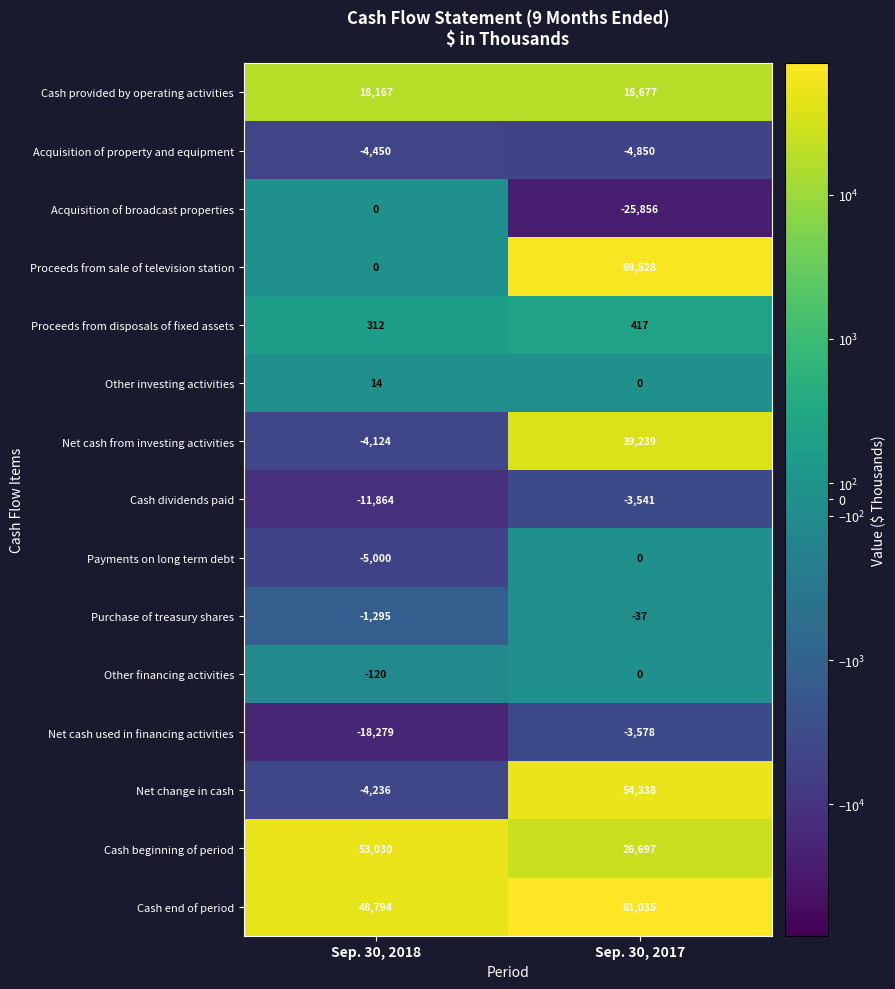

At which category is the sum across all series the highest?

Sep. 30, 2017